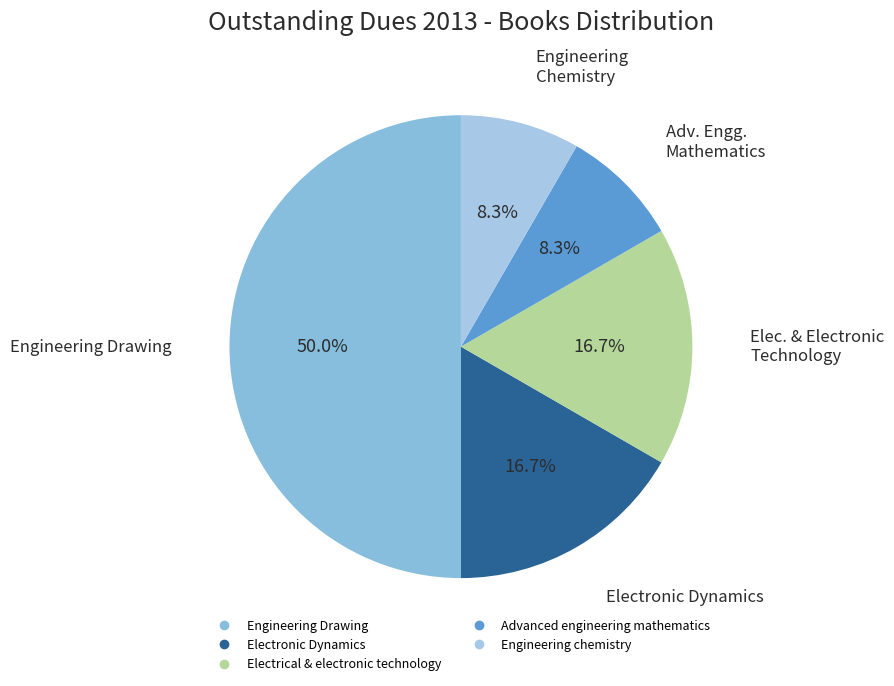

Is the sum of Electrical & electronic technology and Engineering chemistry greater than half?

No